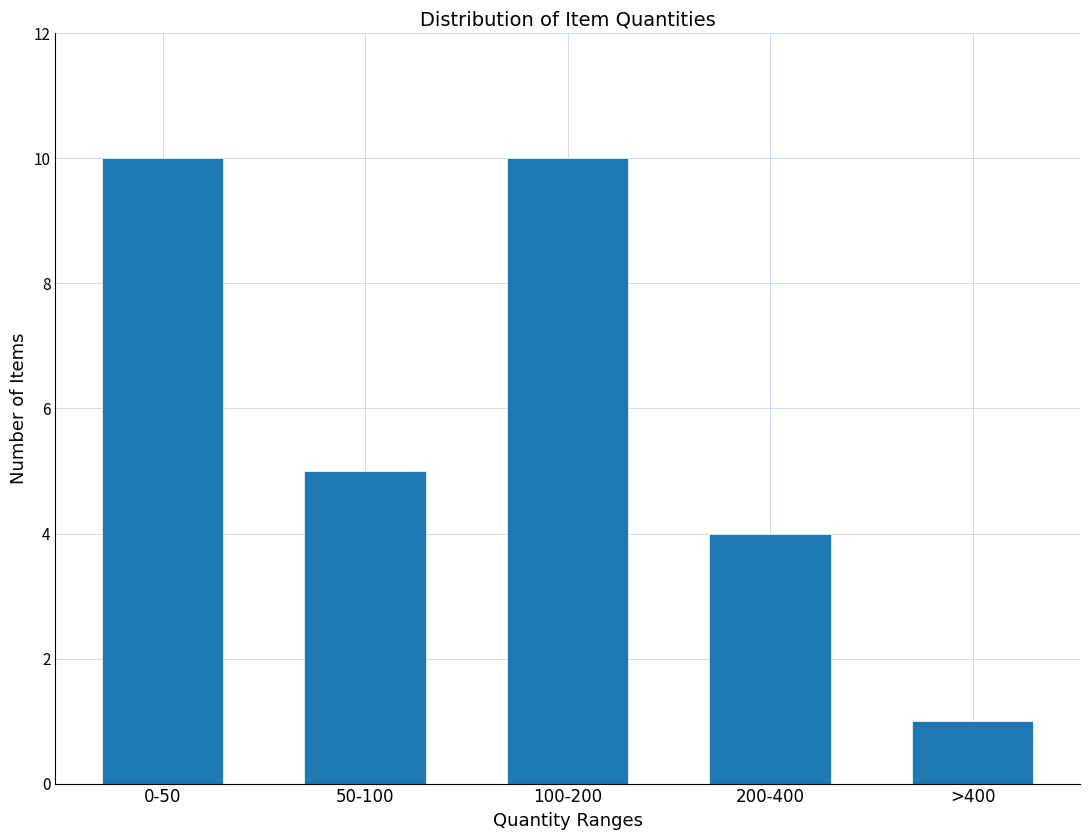

Reading left to right, transcribe all the data shown in this chart.

10	5	10	4	1